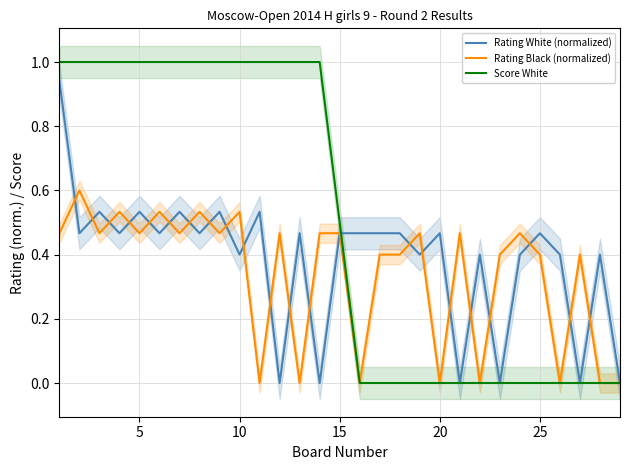

True or false: Score White and Rating Black (normalized) intersect in this chart.

False